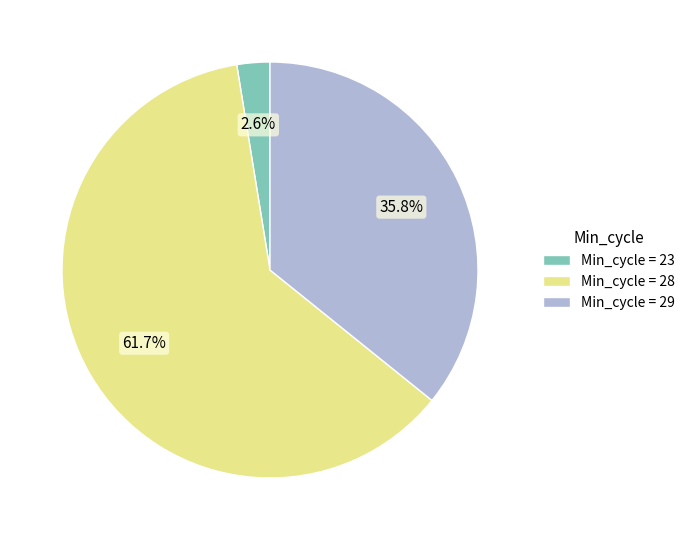

Count the number of slices in the pie.

3